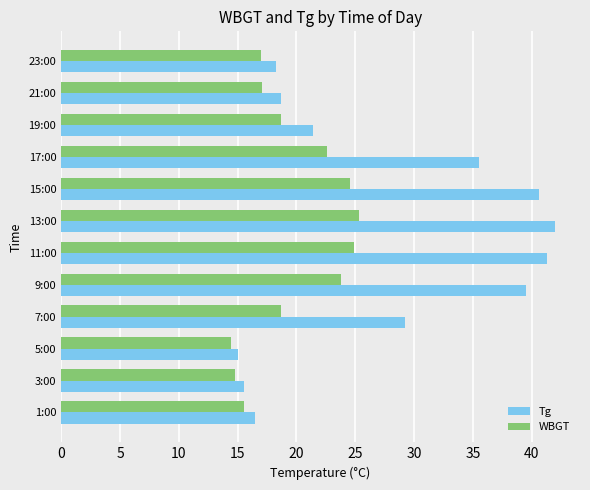

The WBGT series shows 9.8 at 15:00. True or false?

False